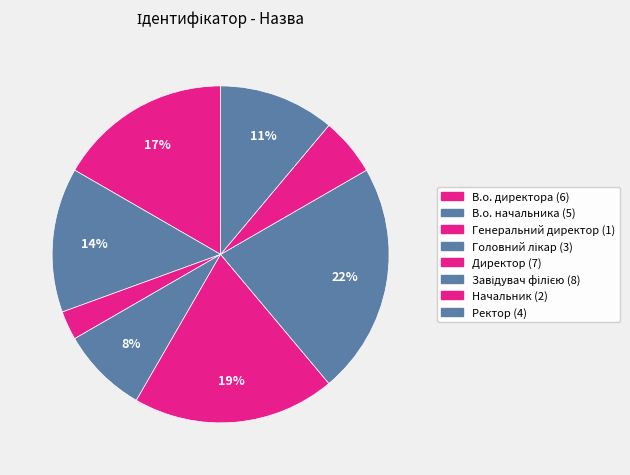

What is the smallest slice in the pie chart?

Генеральний директор